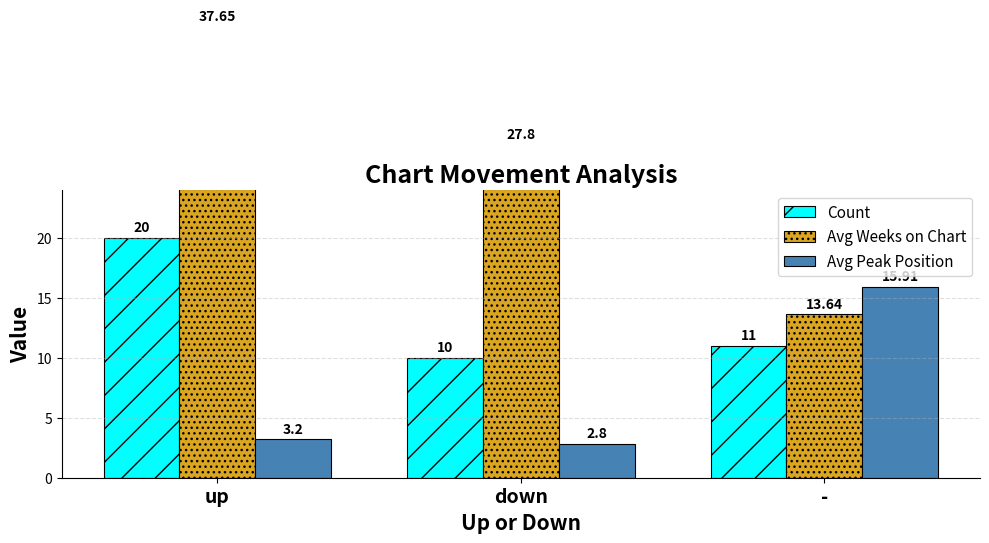

Where does the Avg Peak Position series first go above 3?

up